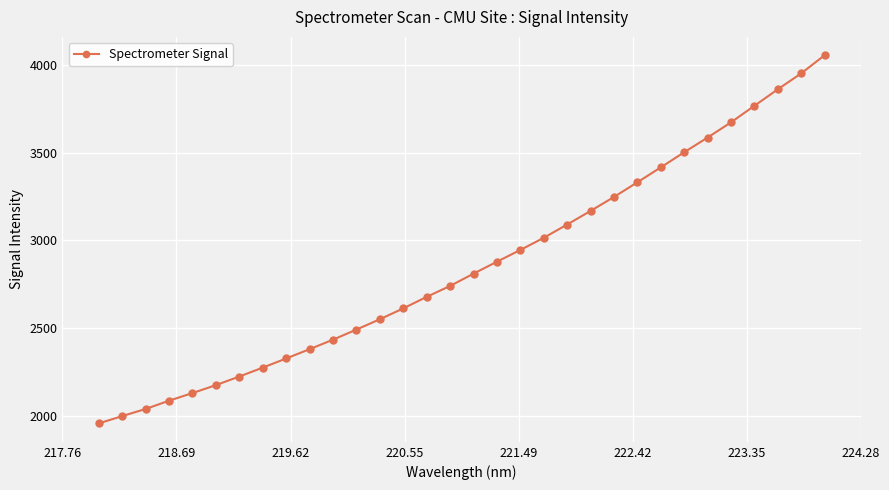

True or false: there are more than 2 points higher than both neighbors.

False